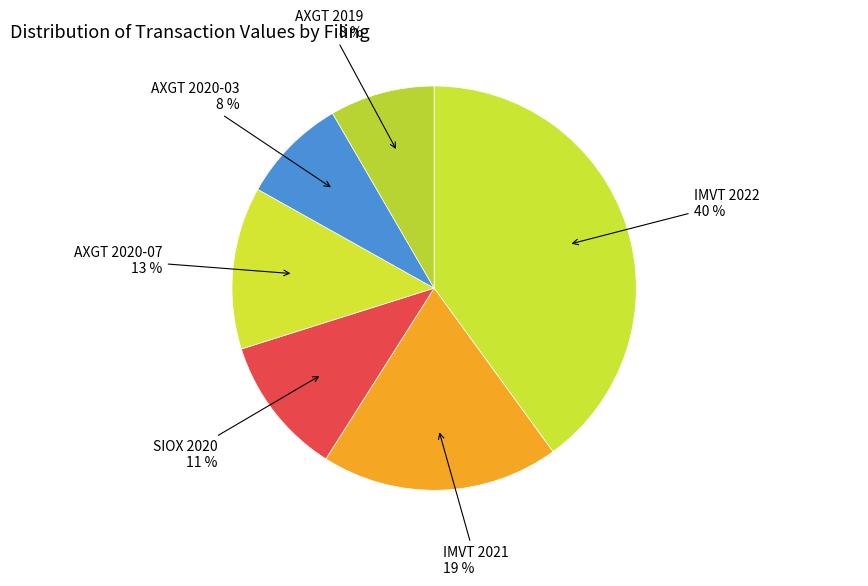

How many segments does this pie chart have?

6